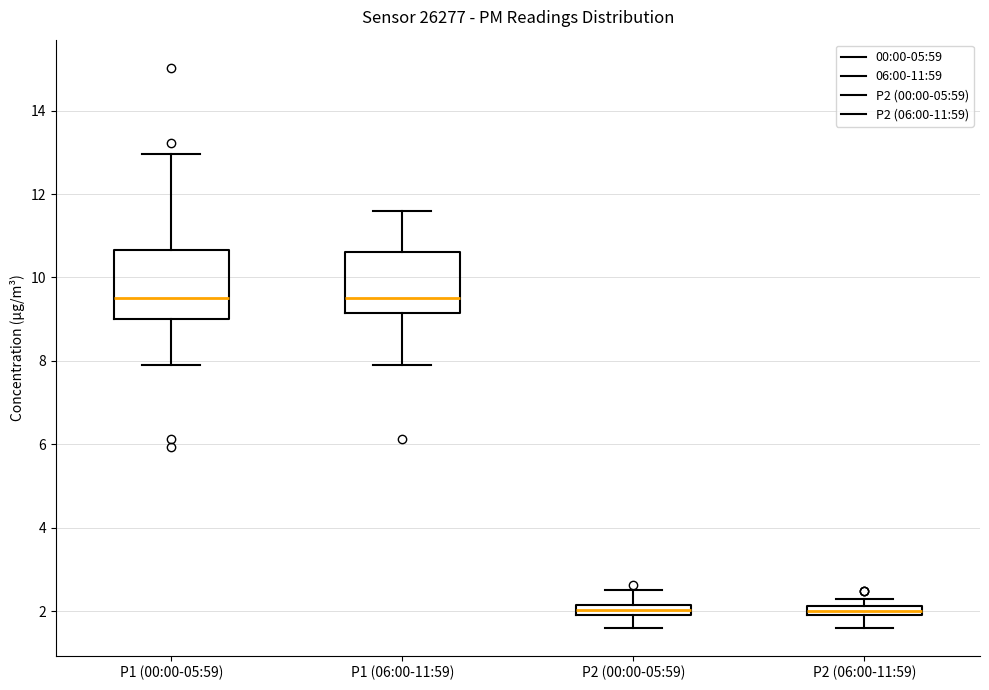

Where is the lower edge of the box for P1 (06:00-11:59) on the y-axis? The values are not printed on the chart, so give them approximately, as read against the axis.

9.2